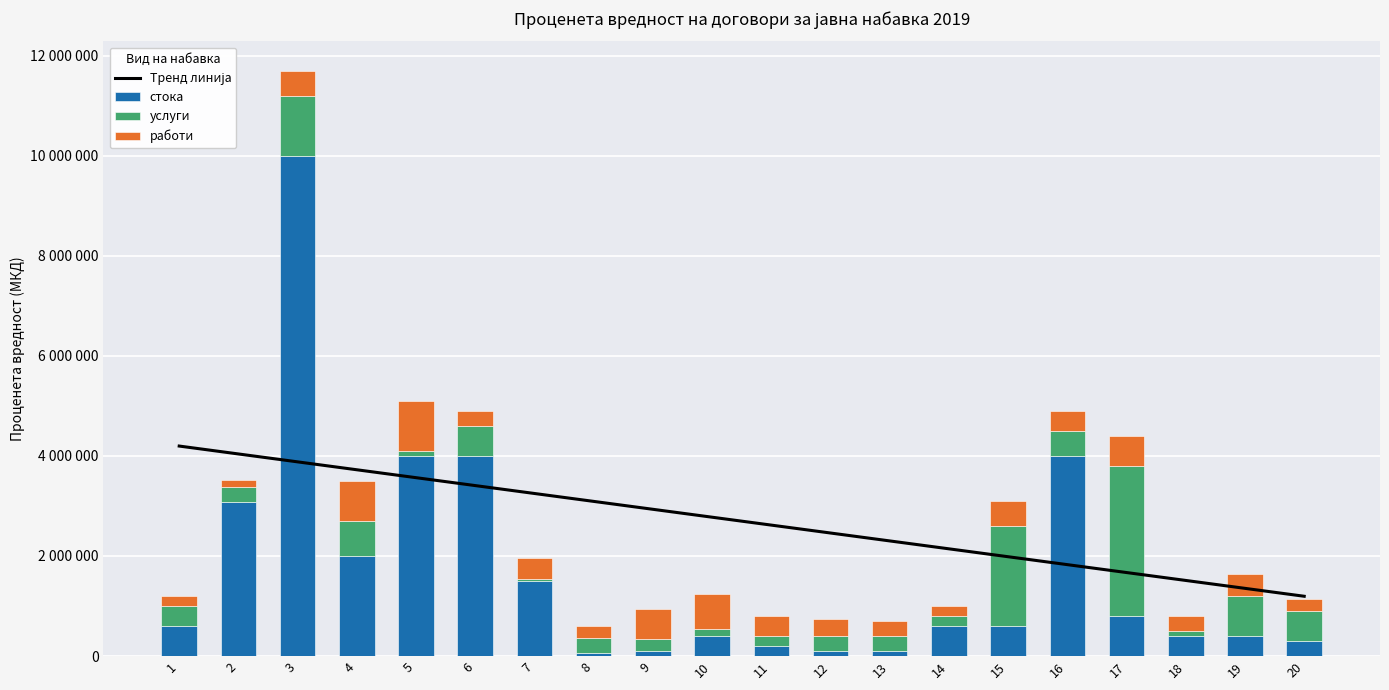

Reading left to right, transcribe all the data shown in this chart.

Тренд линија: 4197857.1	4039819.5	3881782.0	3723744.4	3565706.8	3407669.2	3249631.6	3091594.0	2933556.4	2775518.8	2617481.2	2459443.6	2301406.0	2143368.4	1985330.8	1827293.2	1669255.6	1511218.0	1353180.5	1195142.9
стока: 600000.0	3070000.0	10000000.0	2000000.0	4000000.0	4000000.0	1500000.0	60000.0	100000.0	400000.0	200000.0	100000.0	100000.0	600000.0	600000.0	4000000.0	800000.0	400000.0	400000.0	300000.0
услуги: 400000.0	300000.0	1200000.0	700000.0	100000.0	600000.0	50000.0	300000.0	250000.0	150000.0	200000.0	300000.0	300000.0	200000.0	2000000.0	500000.0	3000000.0	100000.0	800000.0	600000.0
работи: 200000.0	150000.0	500000.0	800000.0	1000000.0	300000.0	400000.0	250000.0	600000.0	700000.0	400000.0	350000.0	300000.0	200000.0	500000.0	400000.0	600000.0	300000.0	450000.0	250000.0